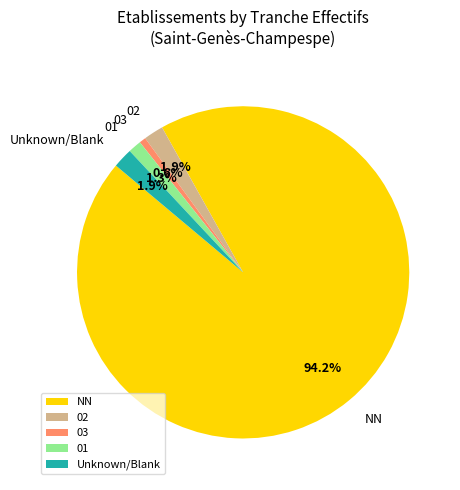

Is there a majority slice in this chart?

Yes